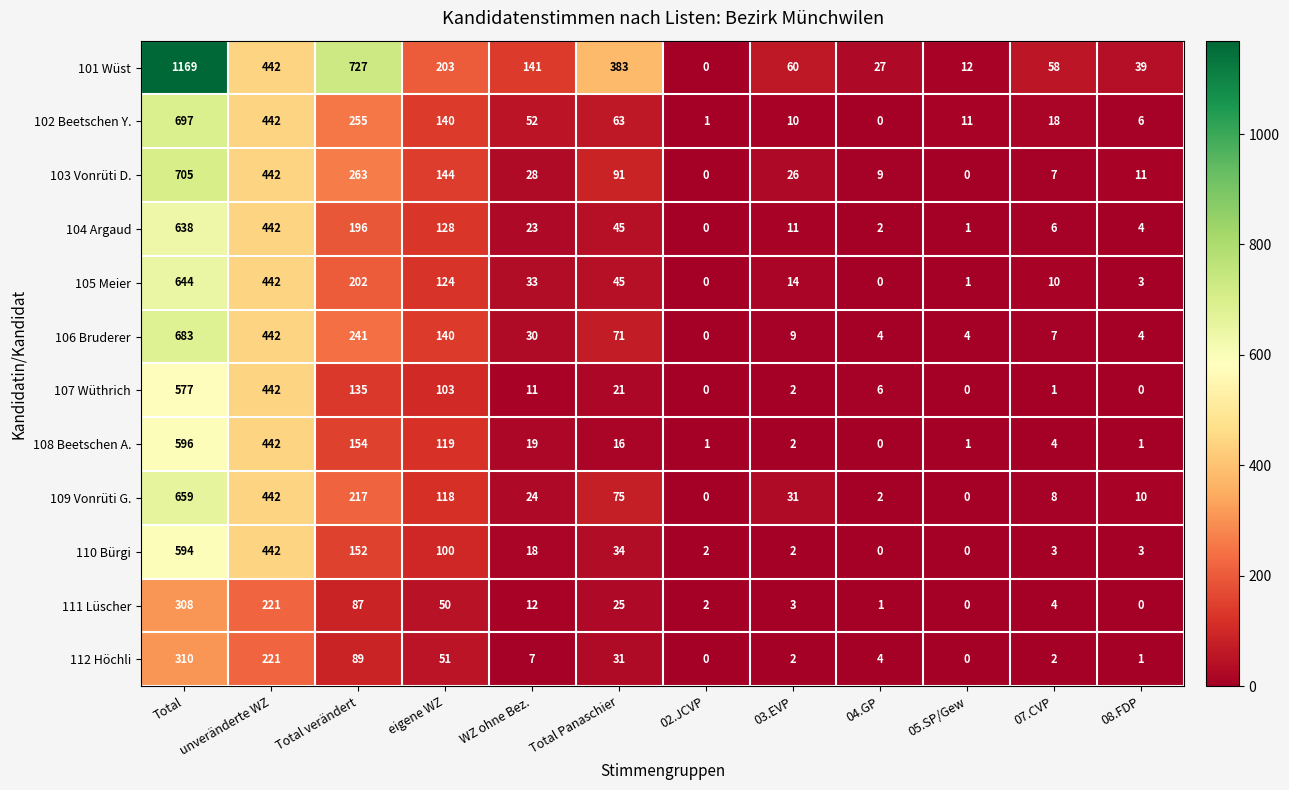

What is the total value across all series at unveränderte WZ?

4862